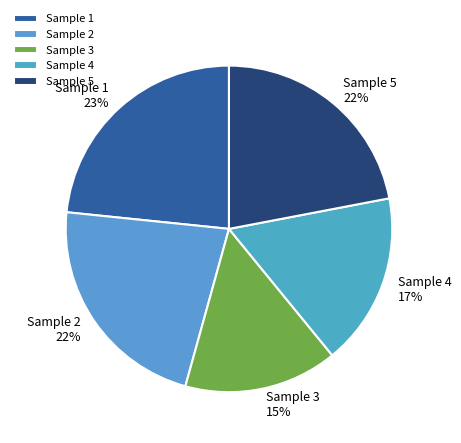

Which has a higher value, Sample 5 or Sample 1?

Sample 1